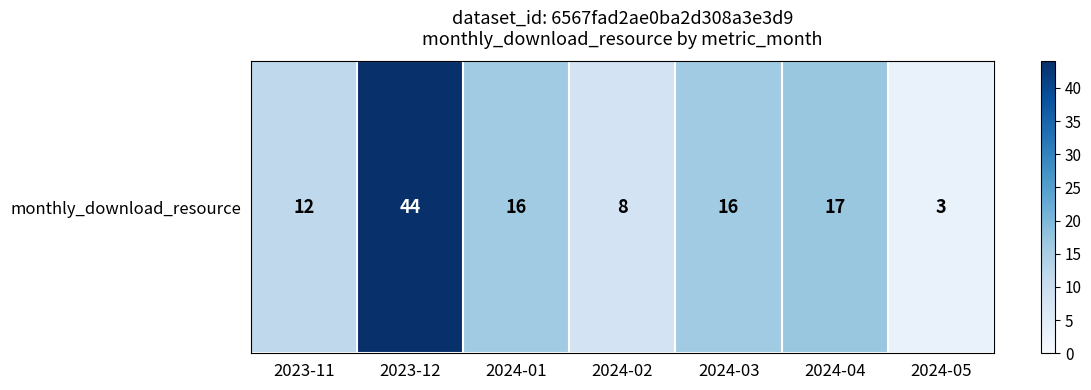

The value at 2023-12 is 14. True or false?

False